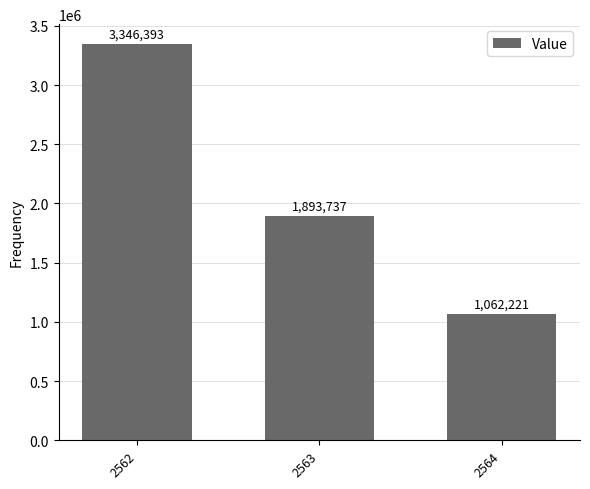

True or false: the data shows 3346393 at 2562.

True